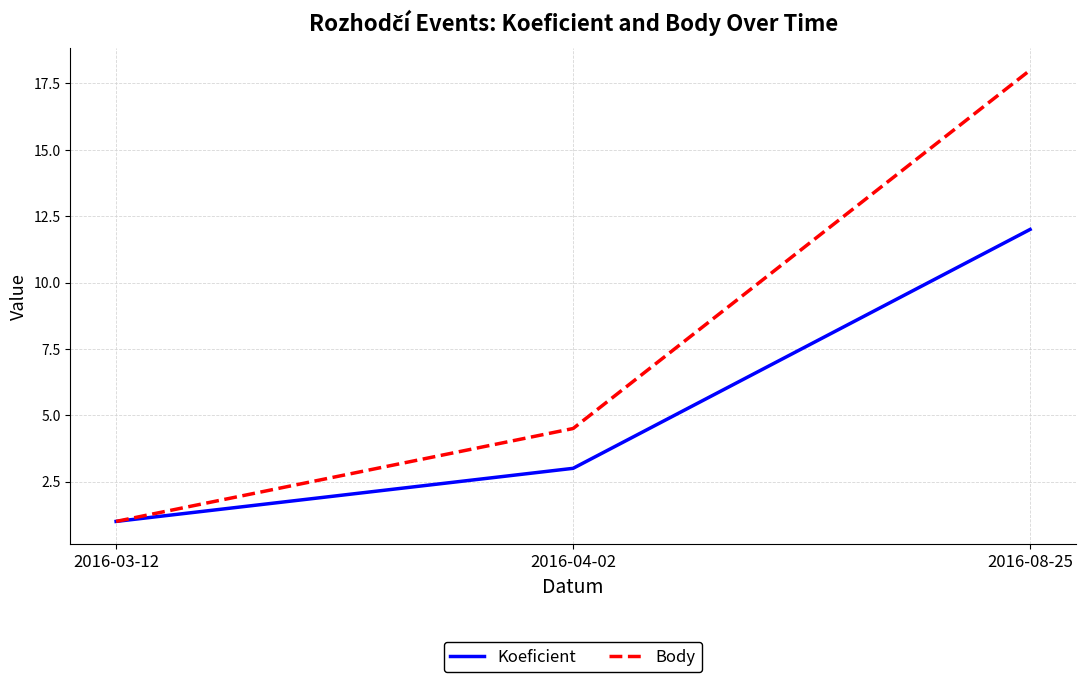

At which category is the sum across all series the highest?

2016-08-25